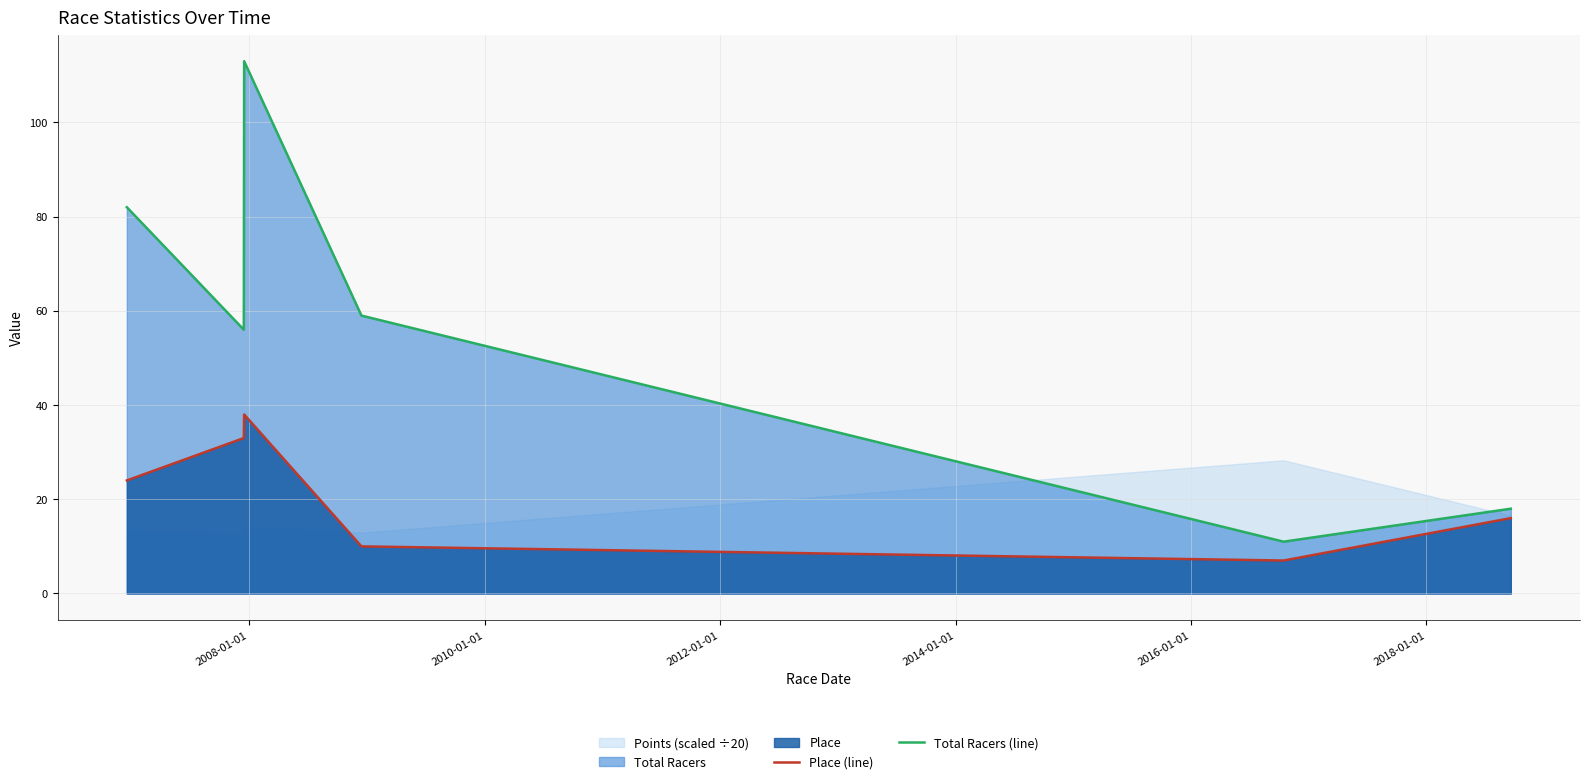

What is the sum of all Total Racers (line) values?

339